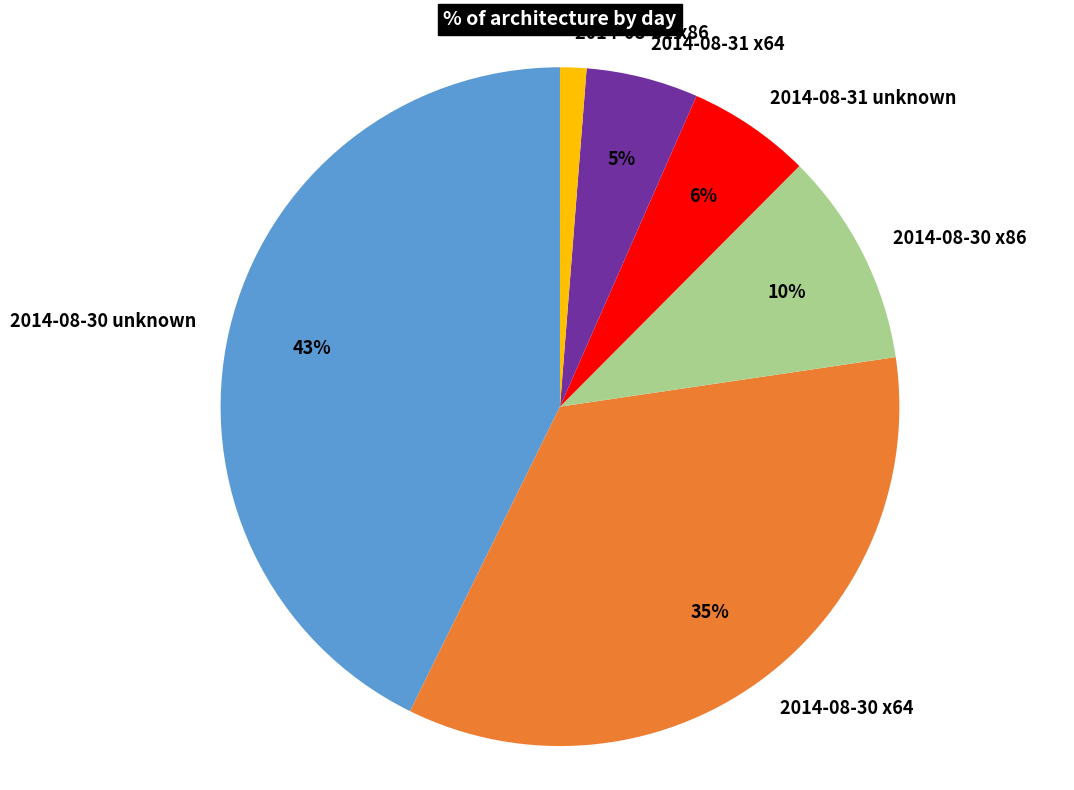

To the nearest percent, what is the combined percentage of 2014-08-31 x86 and 2014-08-30 unknown?

44%